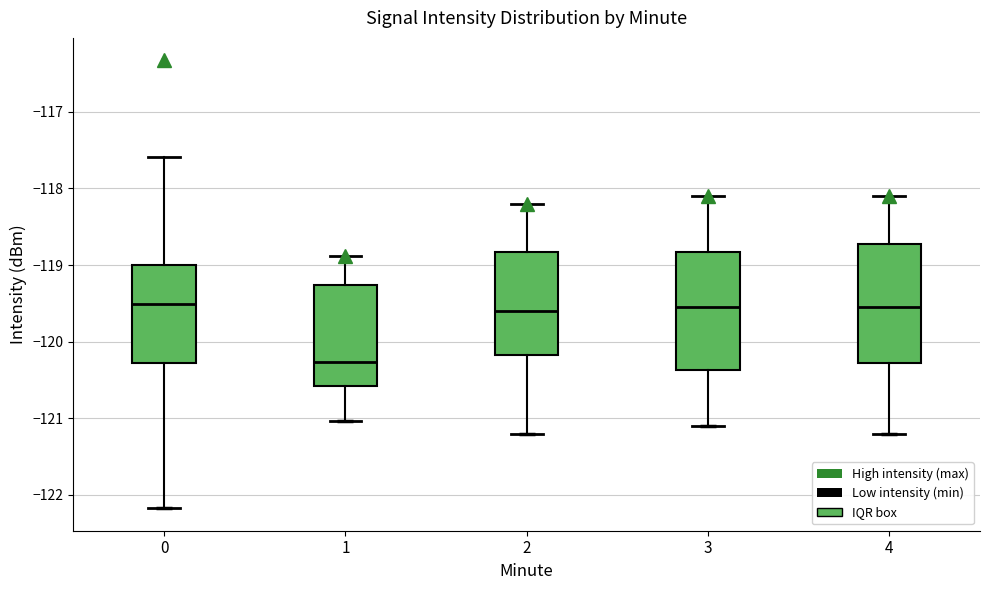

Where is the lower edge of the box at x = 3 on the y-axis? The values are not printed on the chart, so give them approximately, as read against the axis.

-120.4